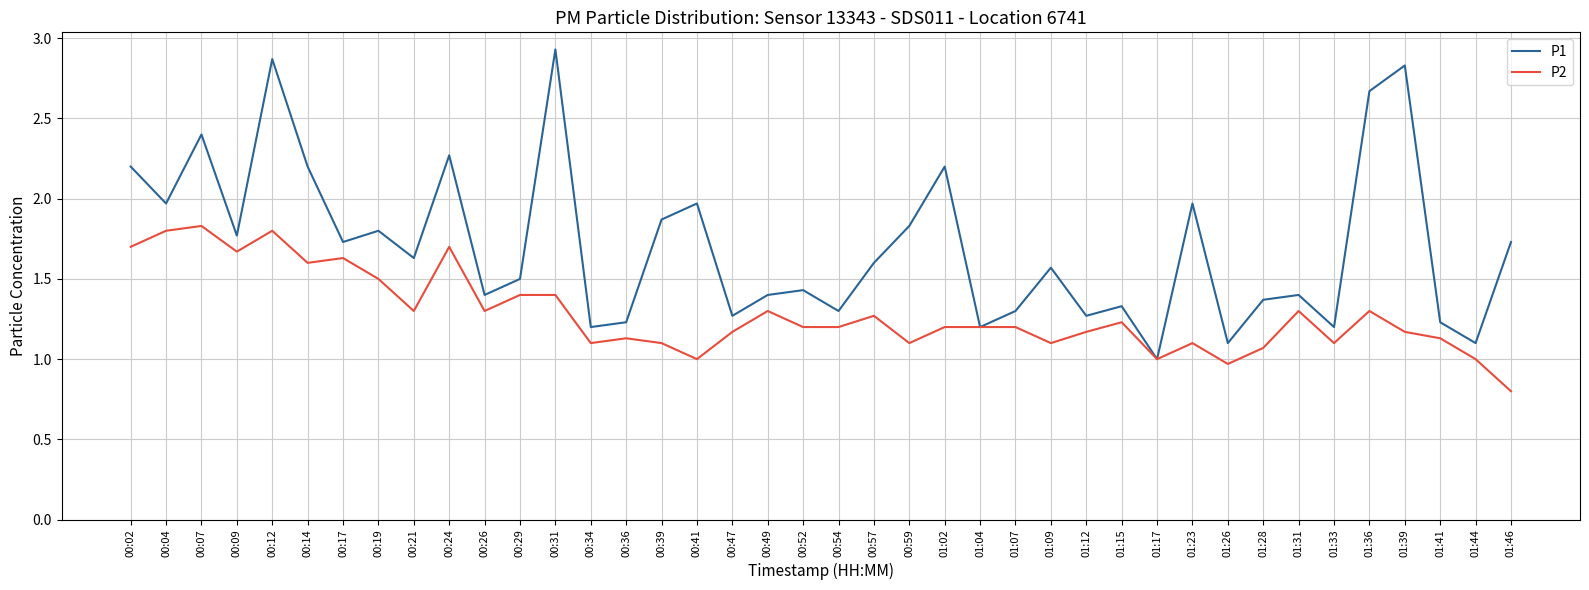

How many values in the P1 series exceed 1?

39